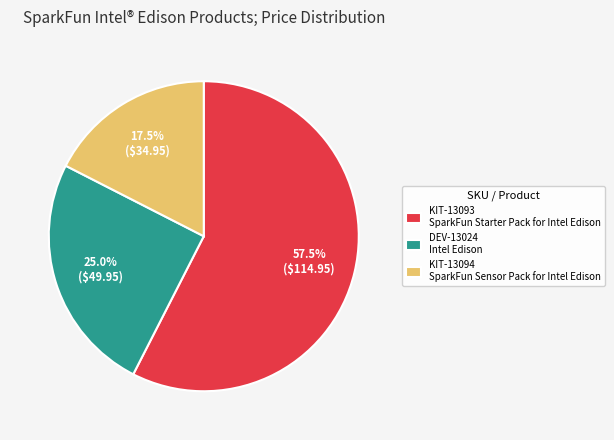

Does DEV-13024 represent more than half of the total?

No